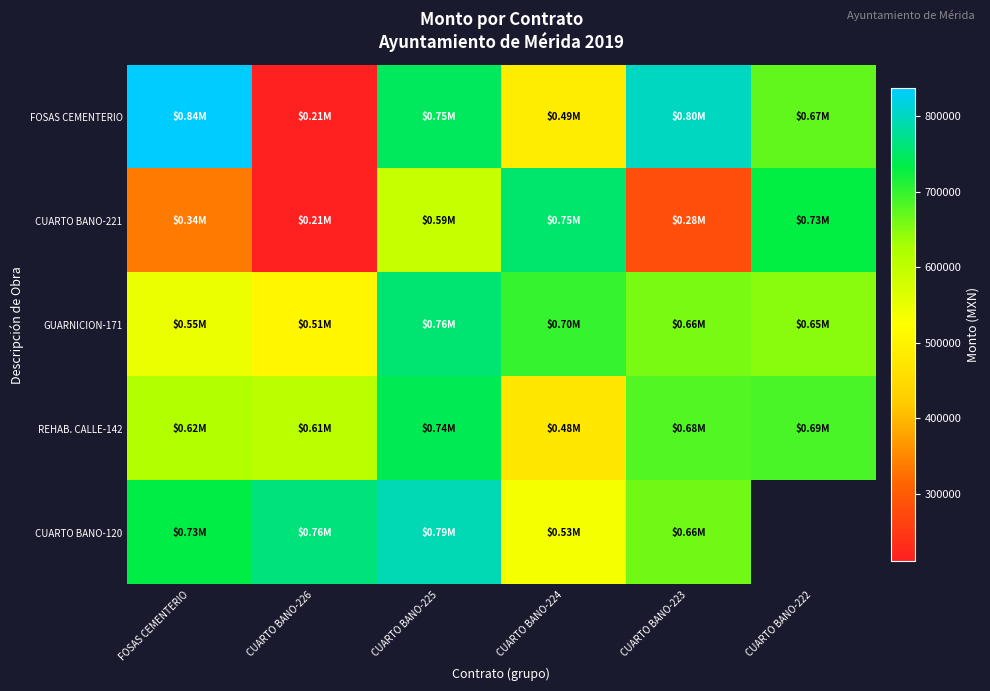

At CUARTO BANO-226, list the series in order from smallest to largest.

CUARTO BANO-221, FOSAS CEMENTERIO, GUARNICION-171, REHAB. CALLE-142, CUARTO BANO-120